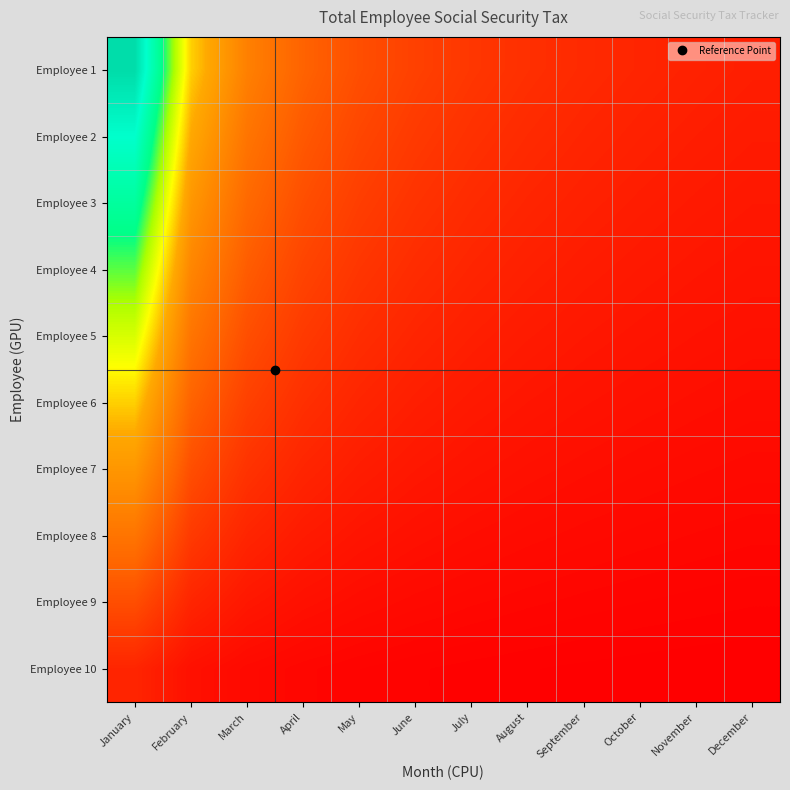

At which category is the sum across all series the highest?

January